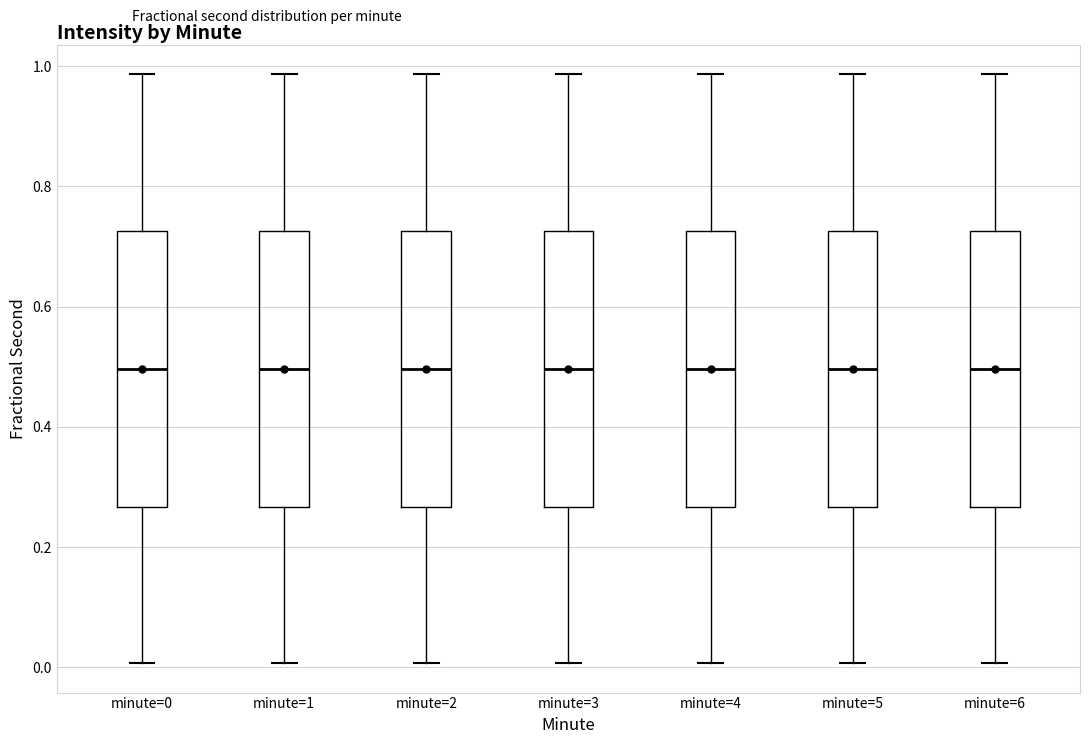

Reading left to right, read every box against the y-axis: the position of its median line, the range the box covers, and the ends of its whiskers. The values are not printed on the chart, so give them approximately, as read against the axis.

minute=0: median 0.50, box 0.26 to 0.72, whiskers 0.00 to 0.98
minute=1: median 0.50, box 0.26 to 0.72, whiskers 0.00 to 0.98
minute=2: median 0.50, box 0.26 to 0.72, whiskers 0.00 to 0.98
minute=3: median 0.50, box 0.26 to 0.72, whiskers 0.00 to 0.98
minute=4: median 0.50, box 0.26 to 0.72, whiskers 0.00 to 0.98
minute=5: median 0.50, box 0.26 to 0.72, whiskers 0.00 to 0.98
minute=6: median 0.50, box 0.26 to 0.72, whiskers 0.00 to 0.98